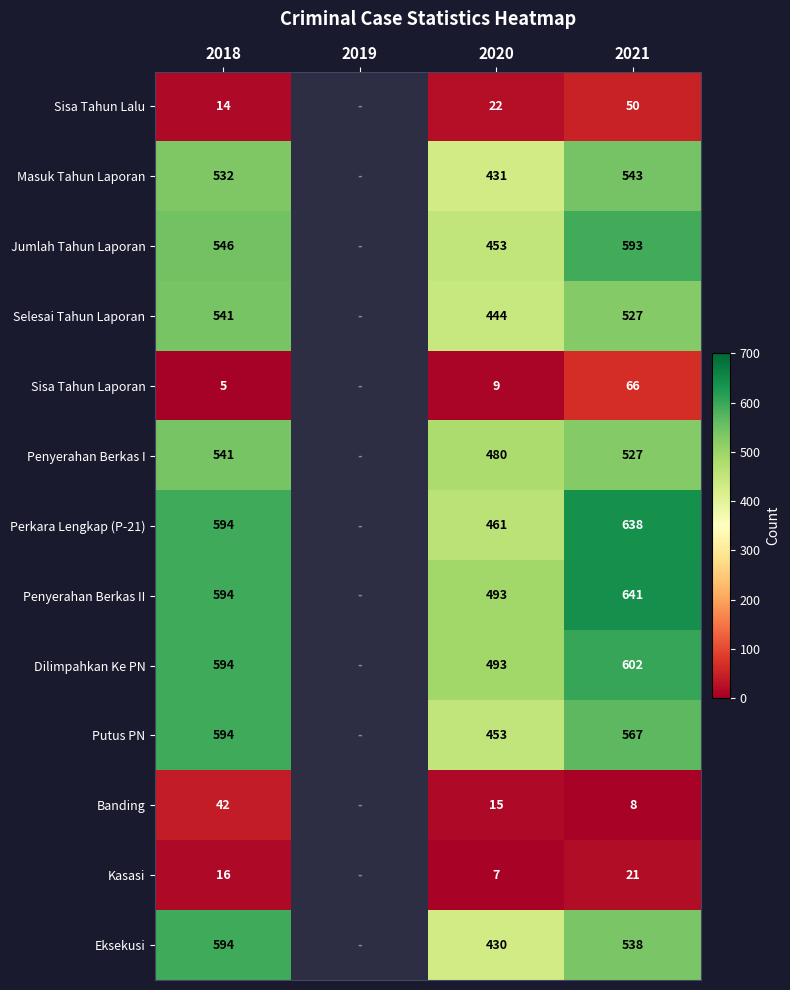

Between 2018 and 2020, which series saw the biggest shift?

Eksekusi